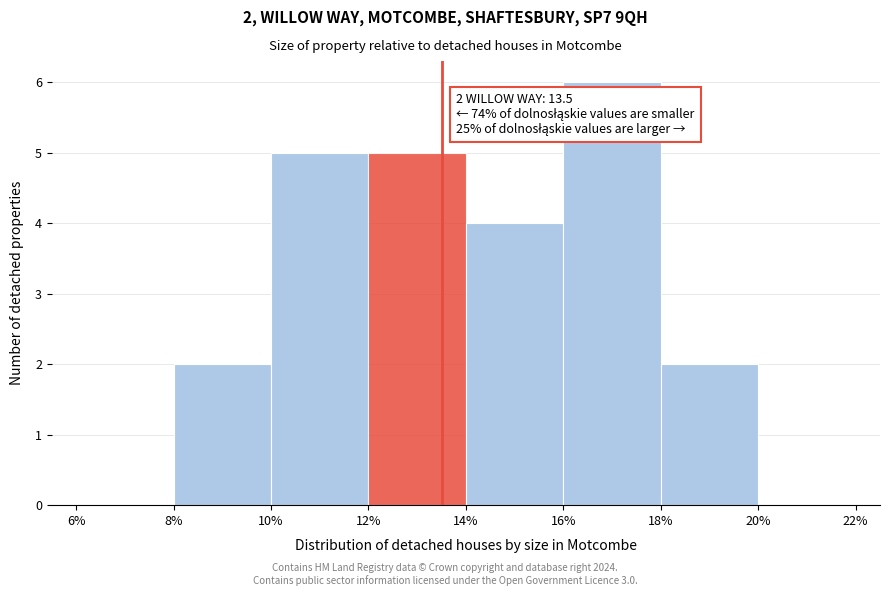

Over which range of the x-axis is the bar tallest?

16% to 18%